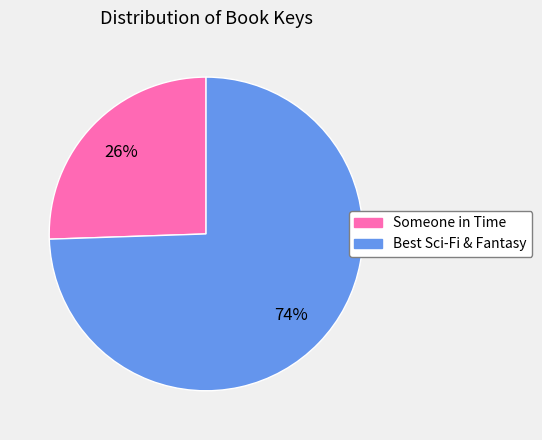

To the nearest percent, what is the average slice percentage?

50%